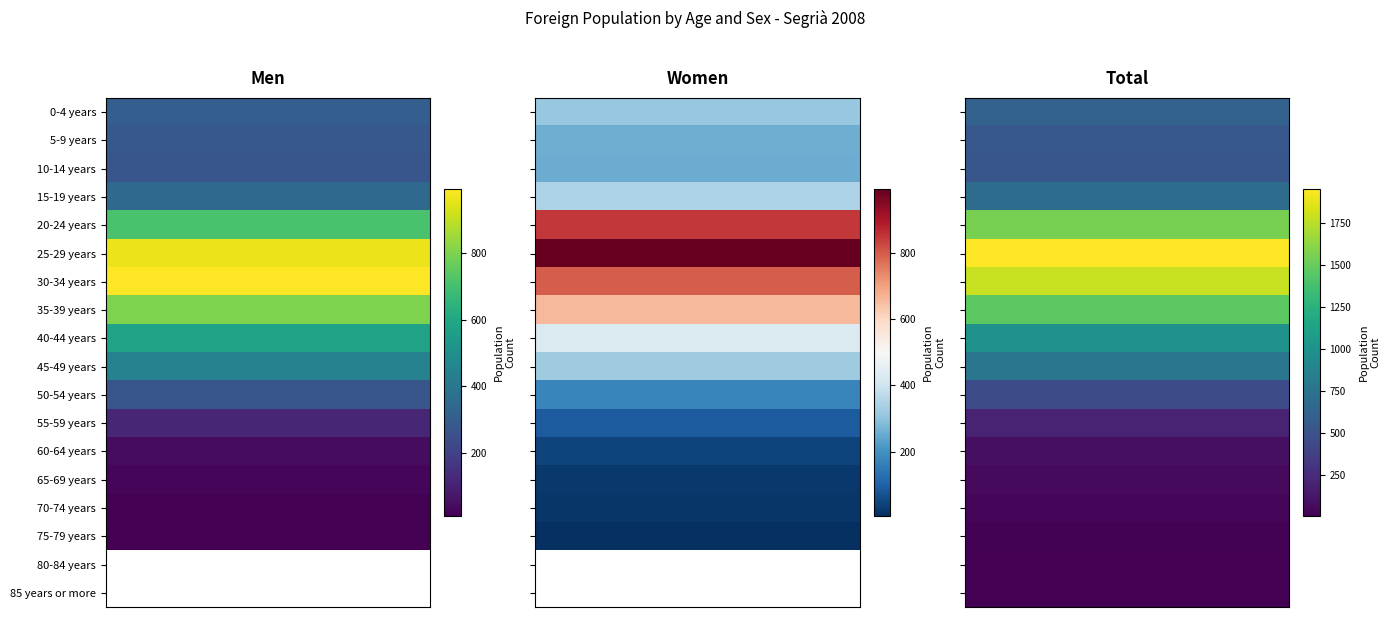

What is the maximum value shown in the chart?

1953